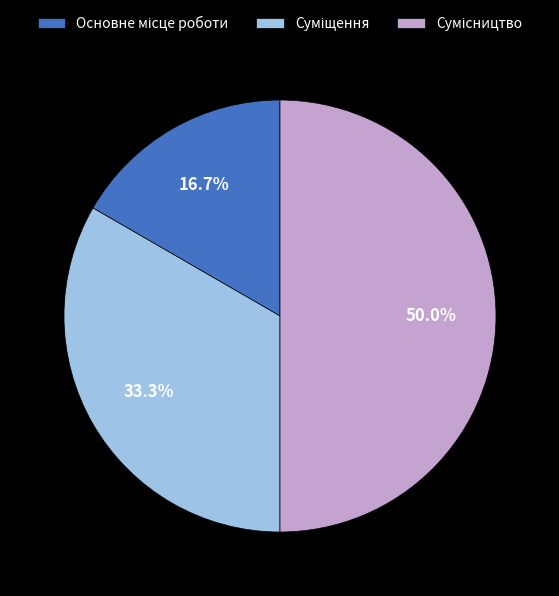

Rank the categories by value from lowest to highest.

Основне місце роботи, Суміщення, Сумісництво